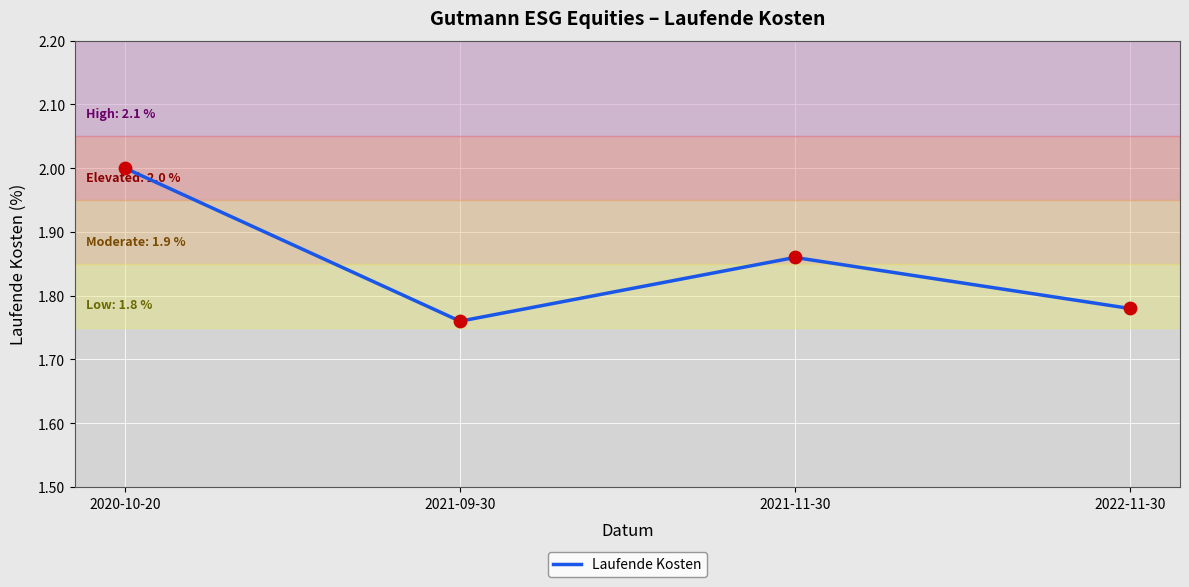

What is the change in value from 2020-10-20 to 2021-09-30?

-0.2